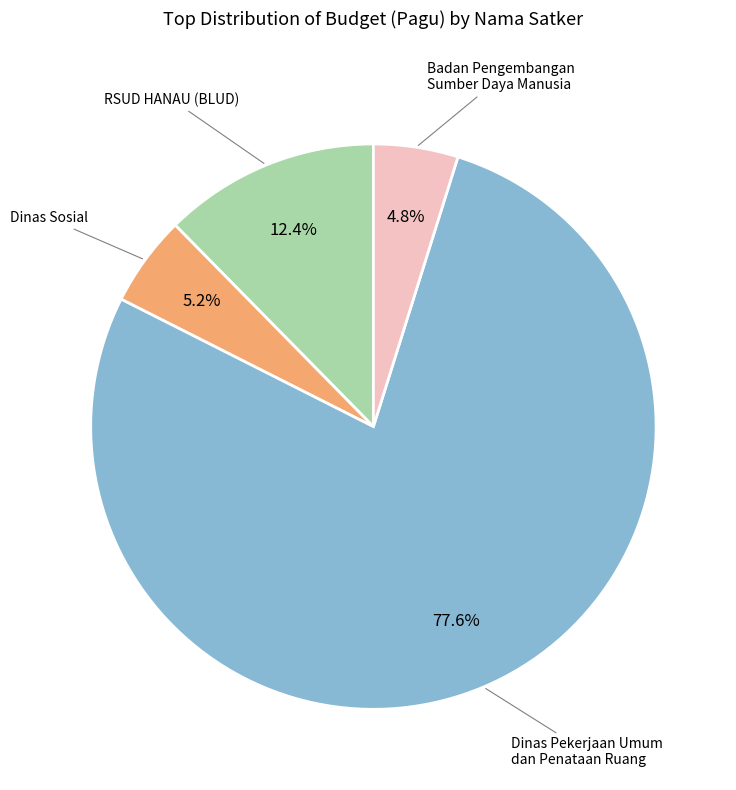

What is the largest slice in the pie chart?

Dinas Pekerjaan Umum dan Penataan Ruang